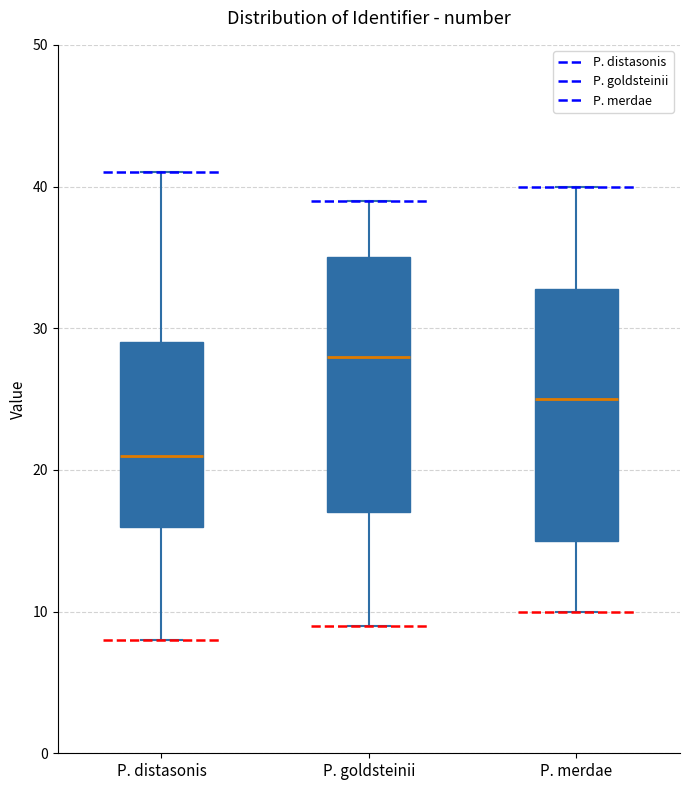

Which box's median line is the lowest?

P. distasonis